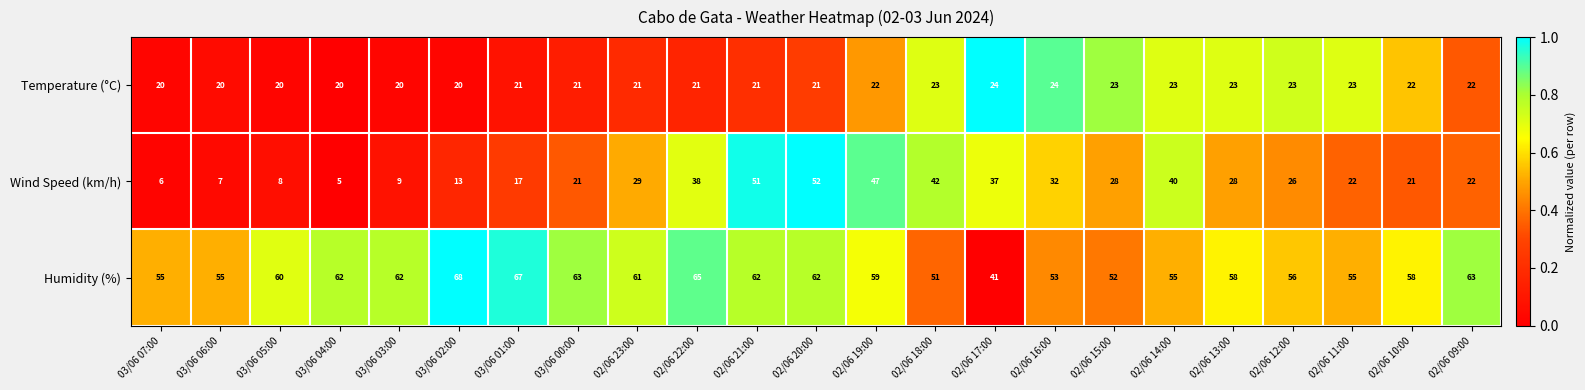

Which series has the widest spread of values?

Wind Speed (km/h)